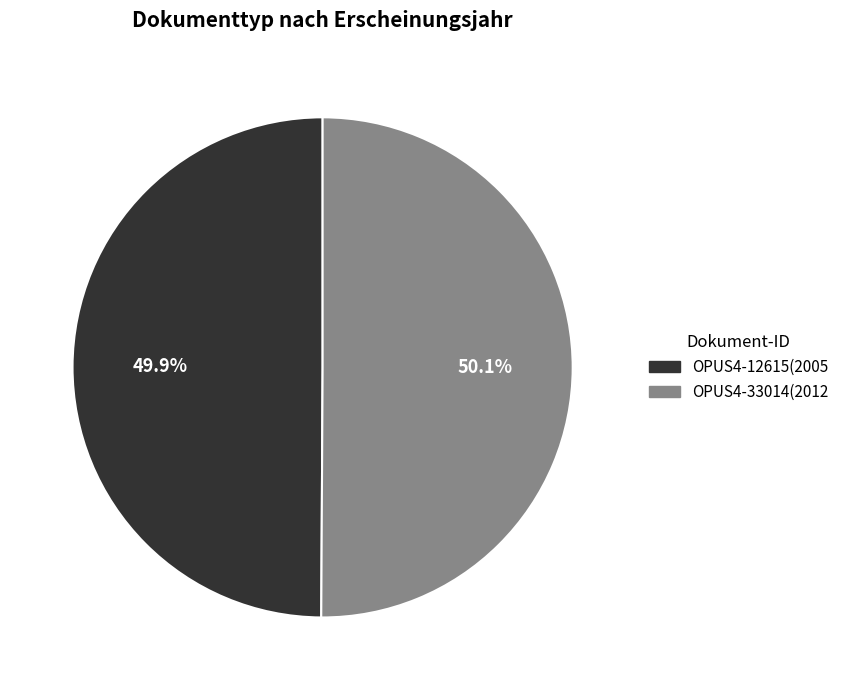

Is the sum of OPUS4-12615 and OPUS4-33014 greater than half?

Yes